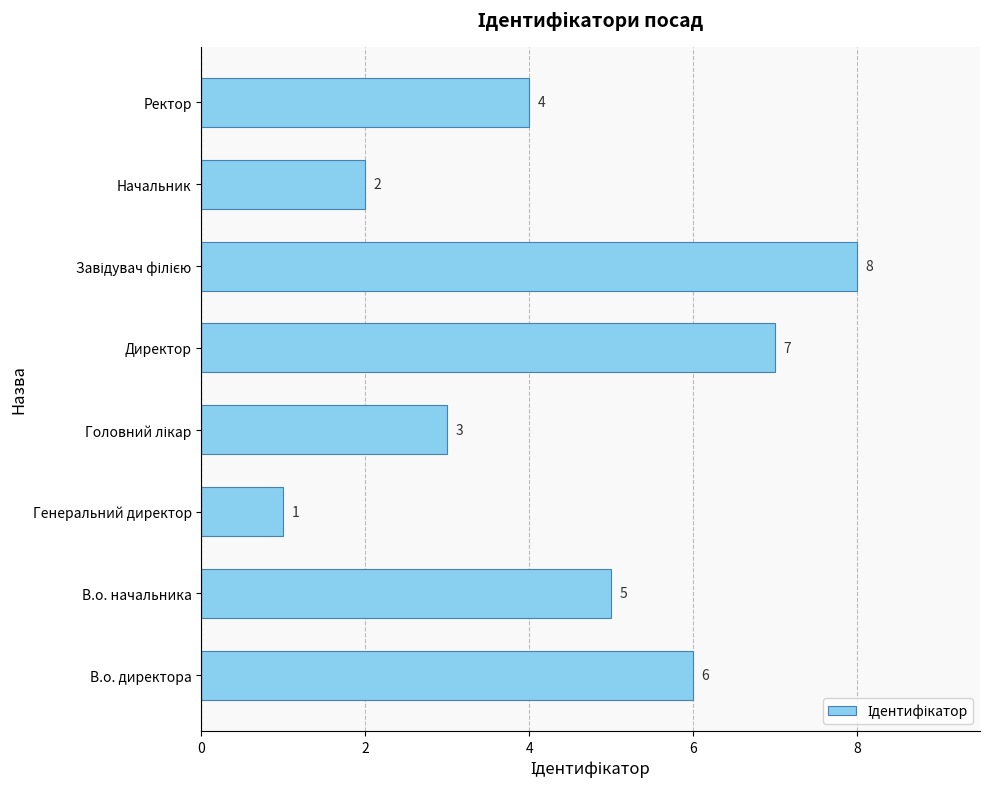

Reading top to bottom, extract all data points from this chart.

4	2	8	7	3	1	5	6